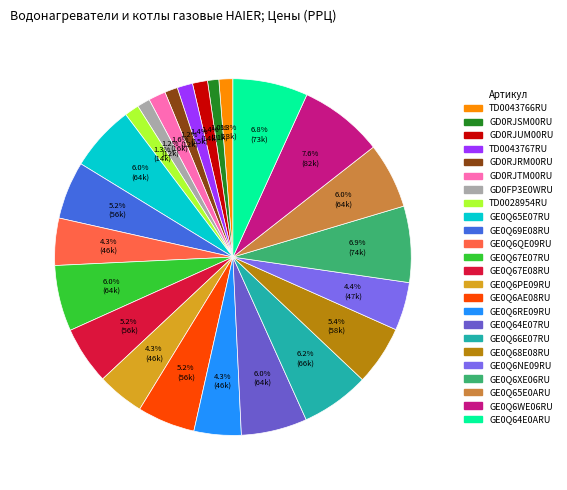

To the nearest percent, what is the difference between the largest and smallest slice percentages?

7%